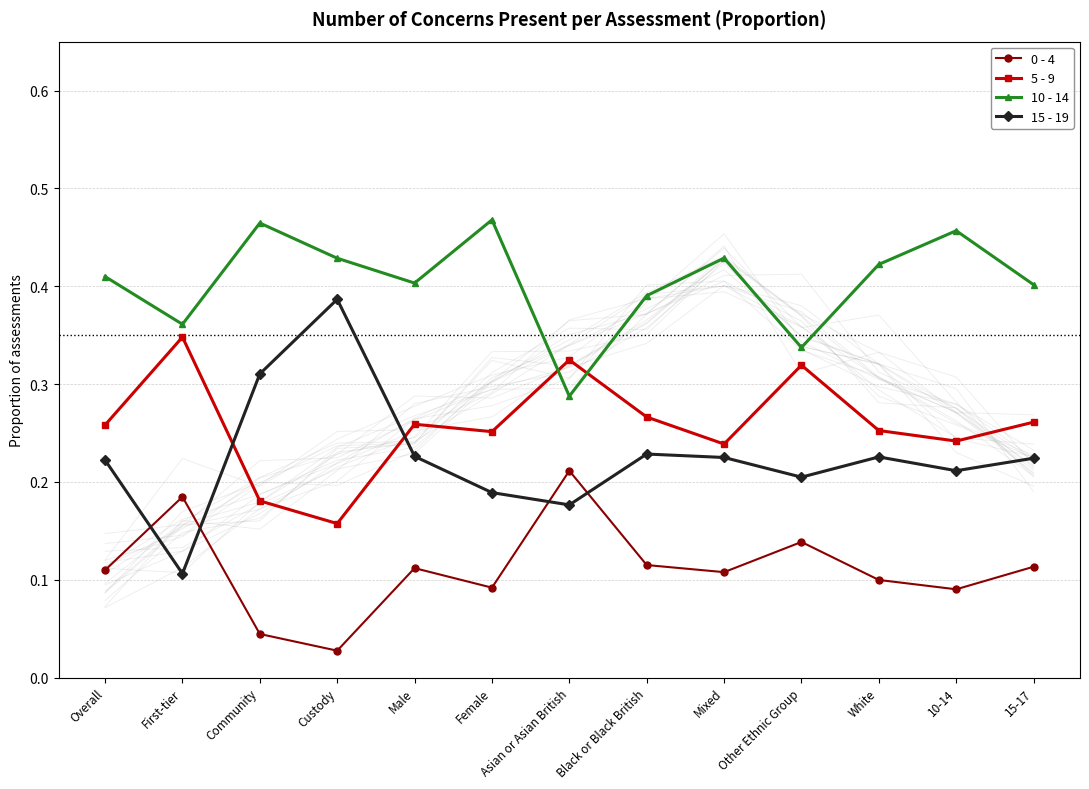

Reading right to left, extract all data points from this chart.

0 - 4: 0.1	0.1	0.1	0.1	0.1	0.1	0.2	0.1	0.1	0.0	0.0	0.2	0.1
5 - 9: 0.3	0.2	0.3	0.3	0.2	0.3	0.3	0.3	0.3	0.2	0.2	0.3	0.3
10 - 14: 0.4	0.5	0.4	0.3	0.4	0.4	0.3	0.5	0.4	0.4	0.5	0.4	0.4
15 - 19: 0.2	0.2	0.2	0.2	0.2	0.2	0.2	0.2	0.2	0.4	0.3	0.1	0.2